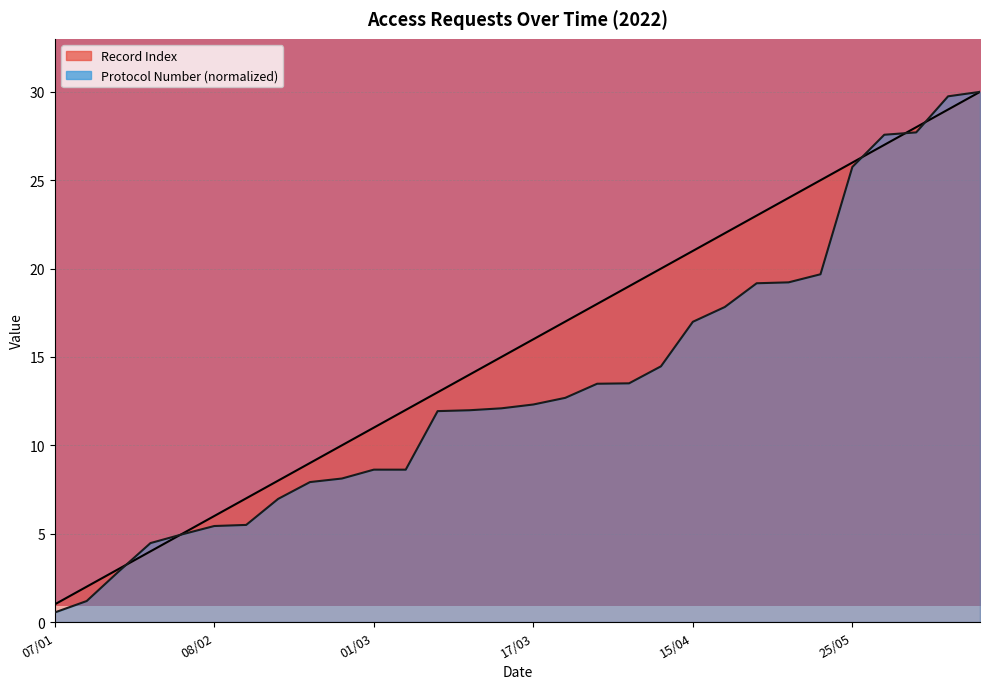

What is the difference between the maximum and minimum values in the Record Index series?

29.0